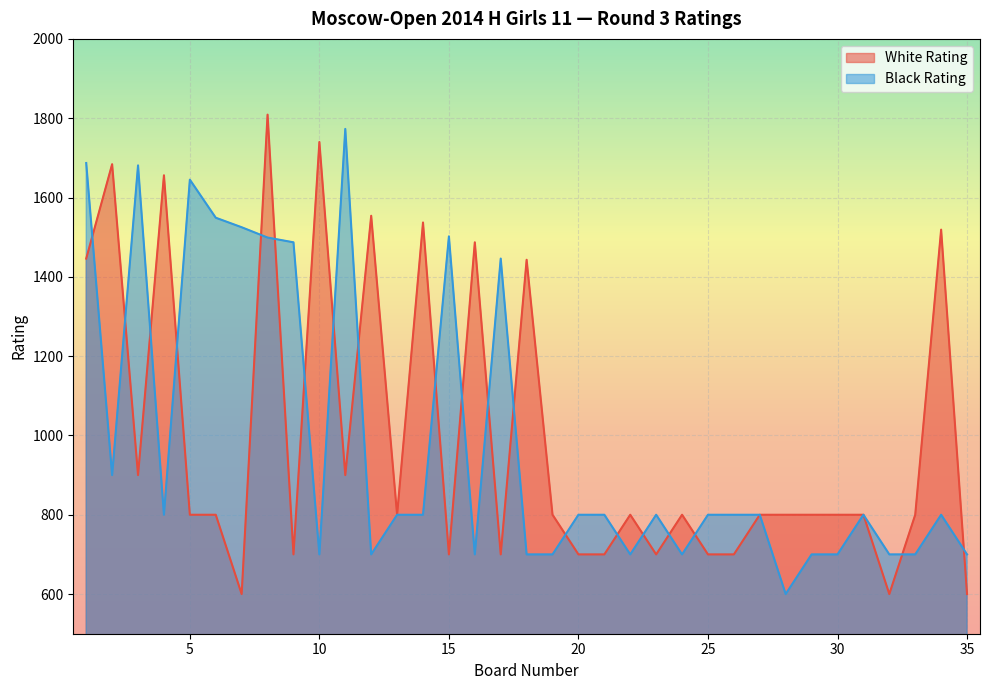

What value does the Black Rating series have at 10, to the nearest 50?

700